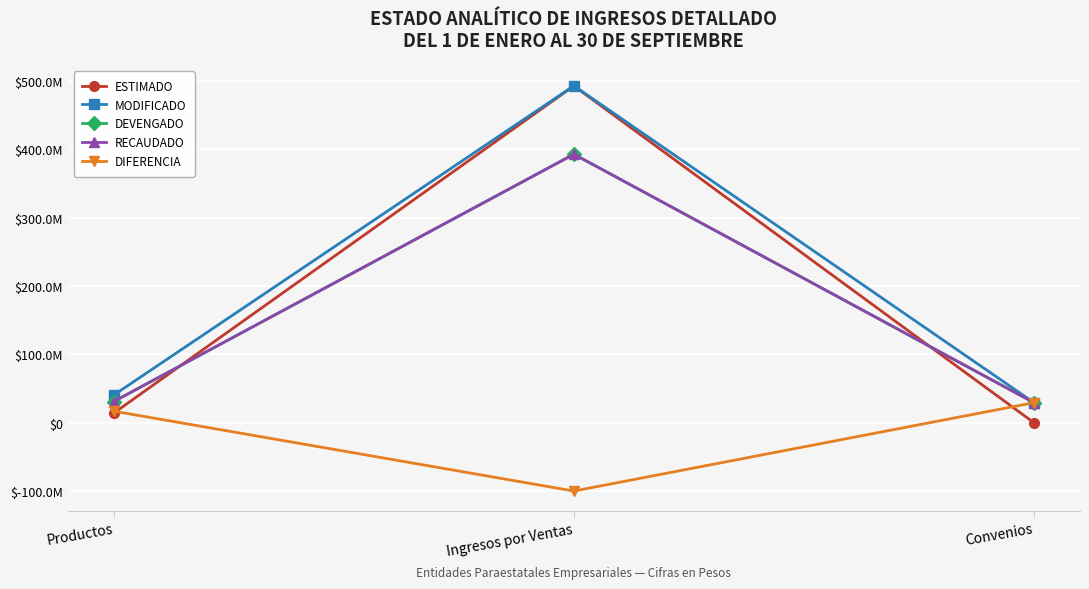

Does the chart have visible grid lines?

Yes